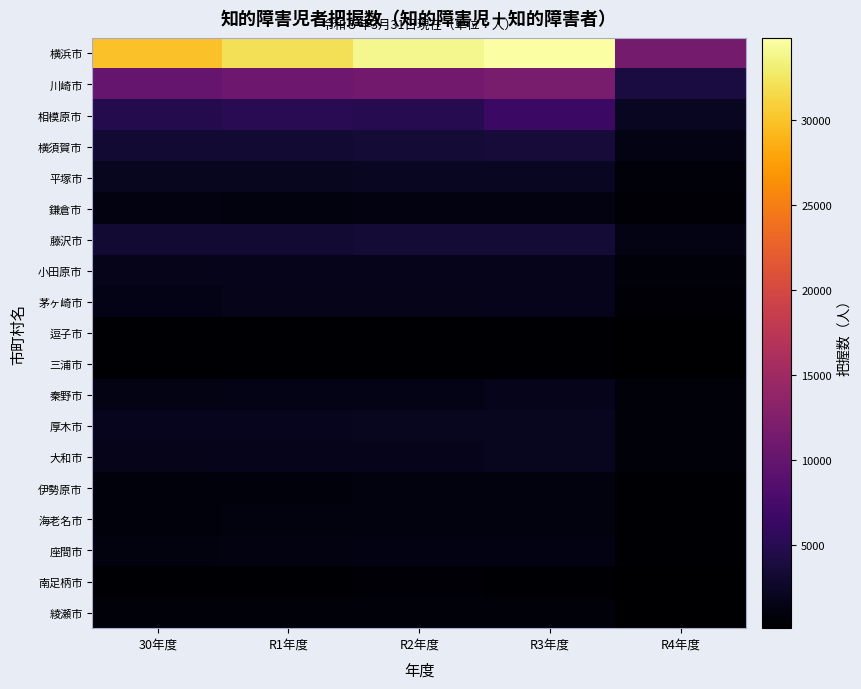

Between R1年度 and R2年度, which is larger?

R2年度